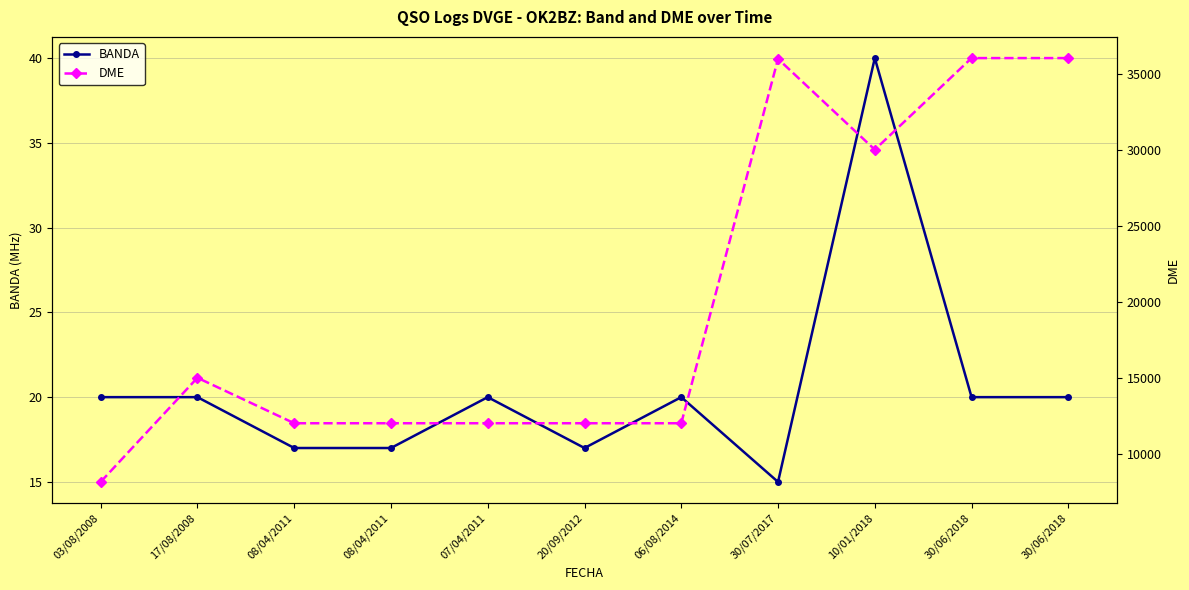

What is the total value across all series at 03/08/2008?

8201